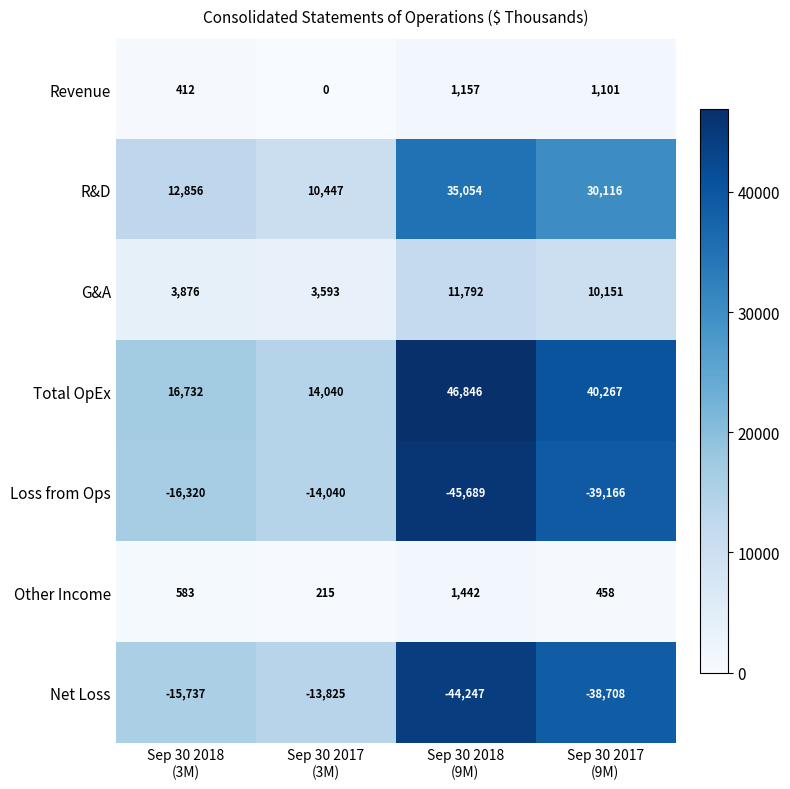

What is the difference between the maximum and minimum values in the Other Income series?

1227